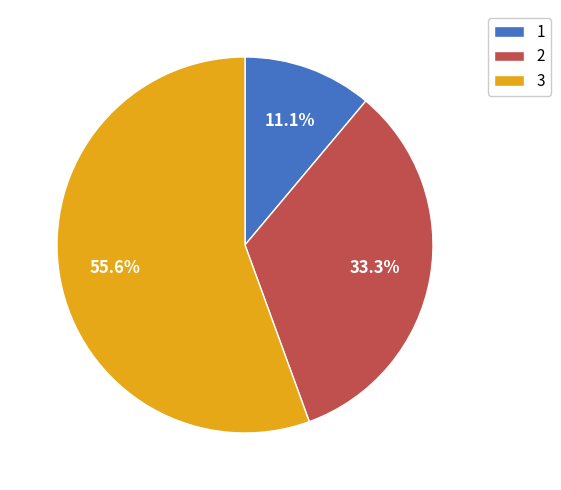

Do 2 and 1 together represent more than half of the pie?

No